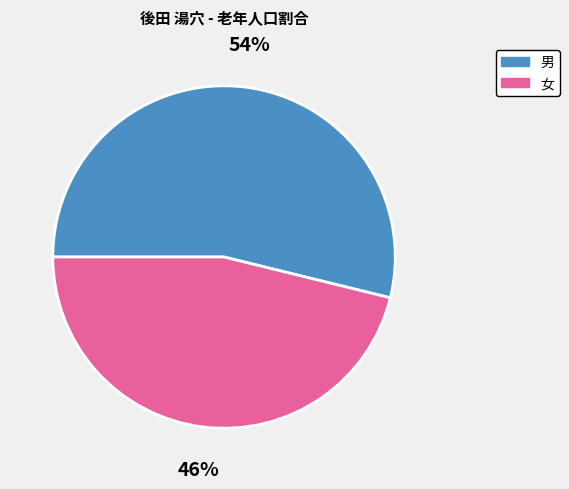

How many slices are in this pie chart?

2